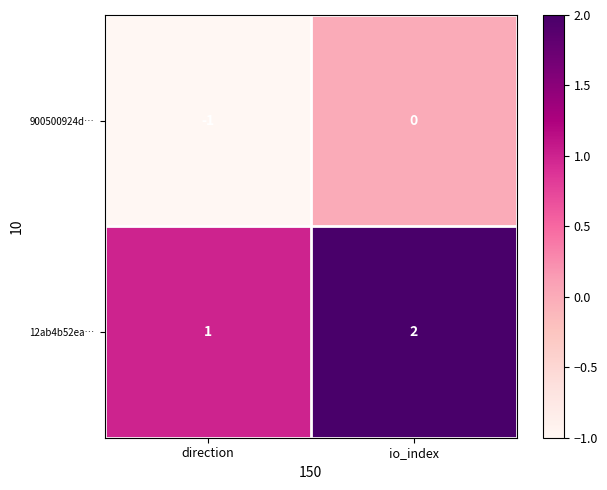

Reading left to right, list all the values displayed in this chart.

900500924d…: direction=-1	io_index=0
12ab4b52ea…: direction=1	io_index=2